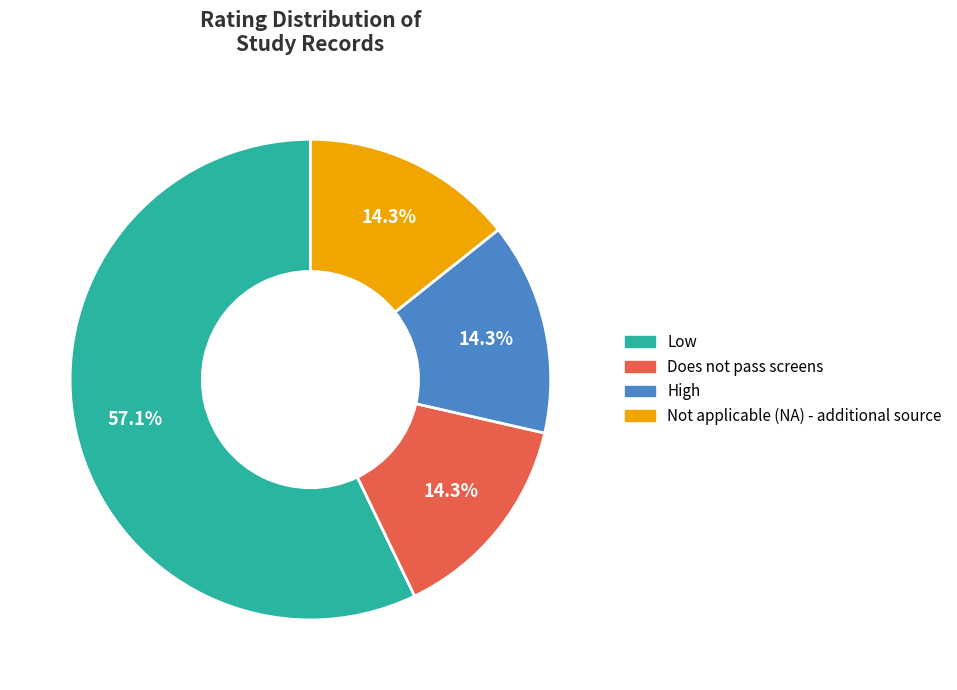

What percentage do Low and Not applicable (NA) - additional source together represent?

71.4%